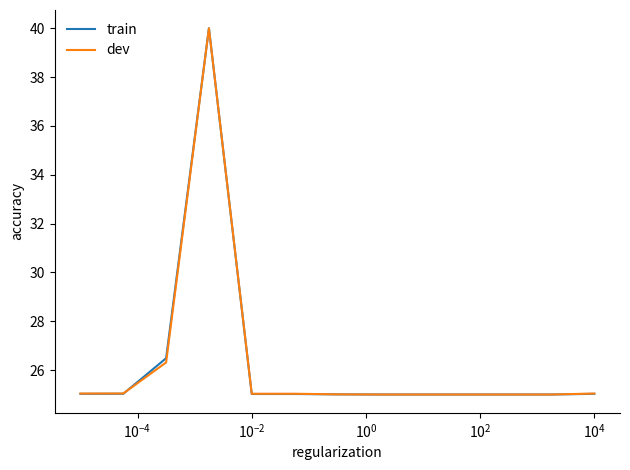

What is the lowest value of the train series?

25.0